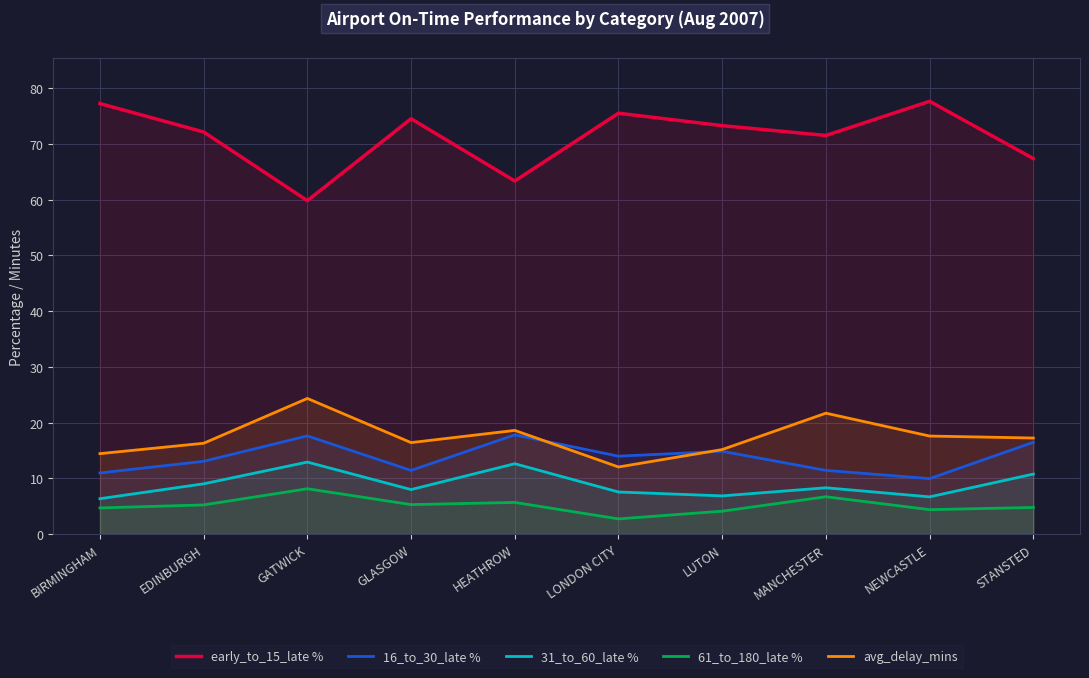

How many distinct data groups are displayed?

5